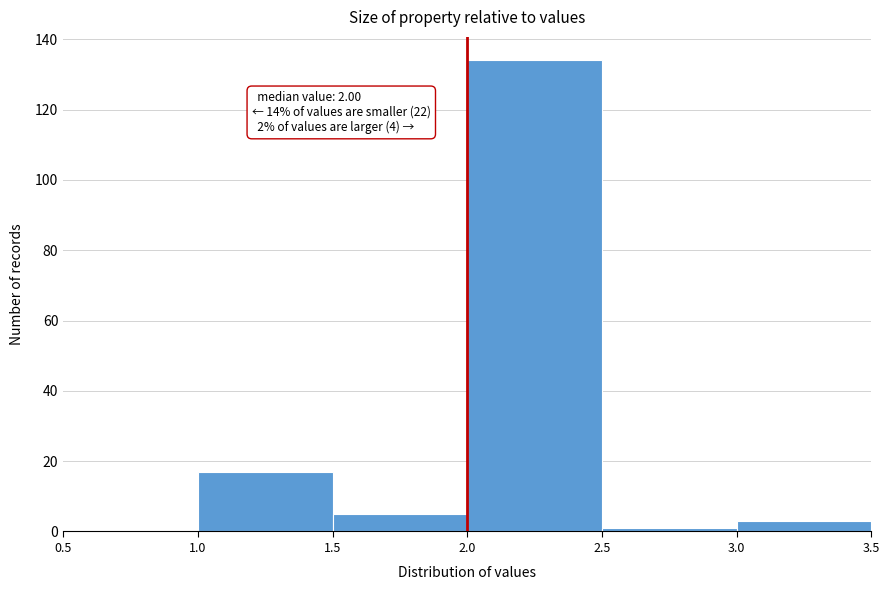

Which range on the x-axis has the tallest bar?

2.0 to 2.5